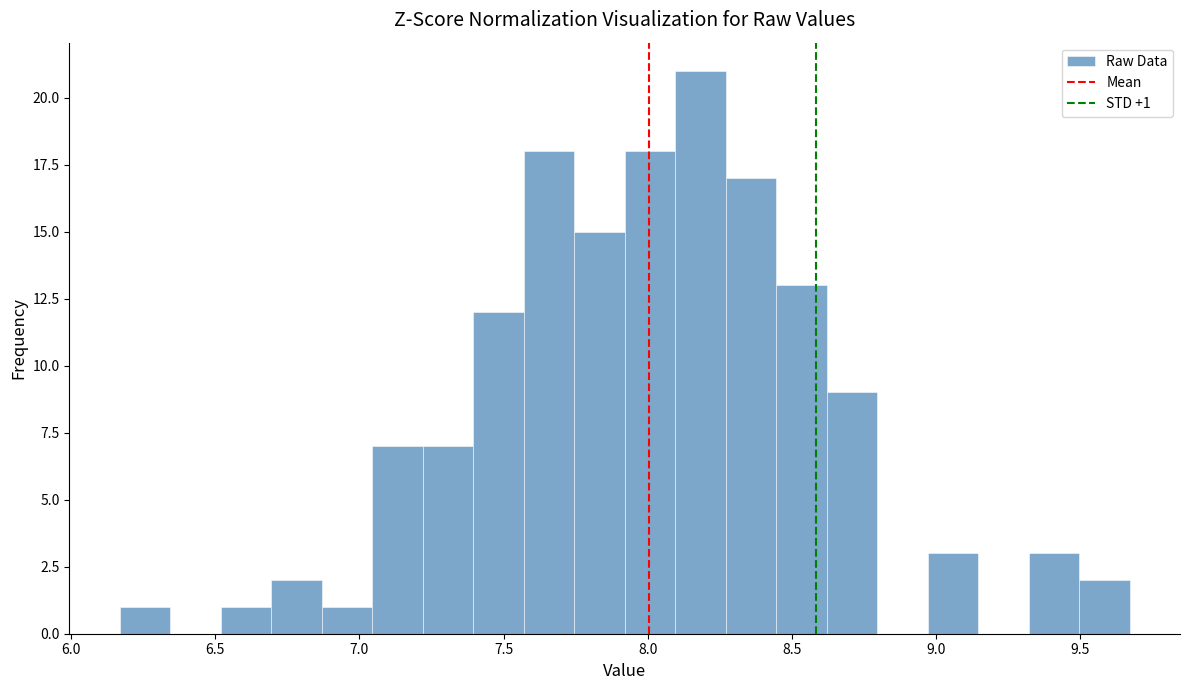

Around what value on the x-axis is the tallest bar? Give the approximate position of its centre, as read against the axis.

8.20